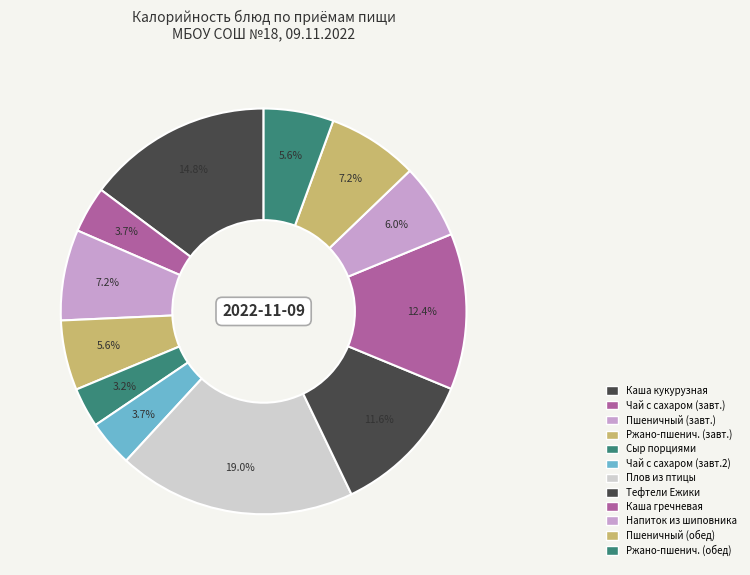

Count the number of slices in the pie.

12